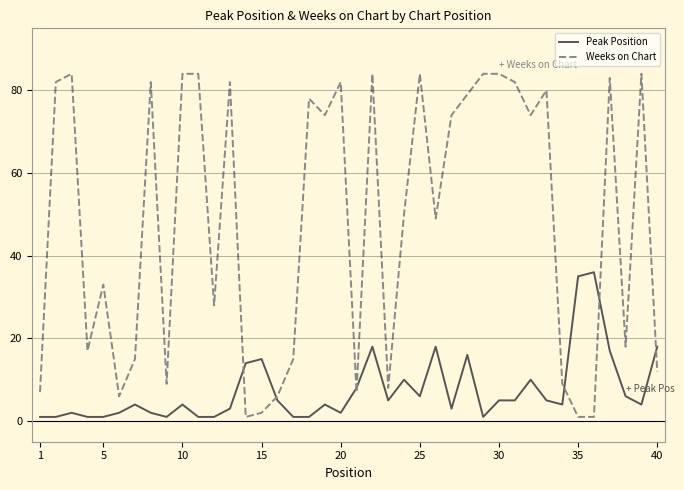

What is the maximum value shown in the chart?

84